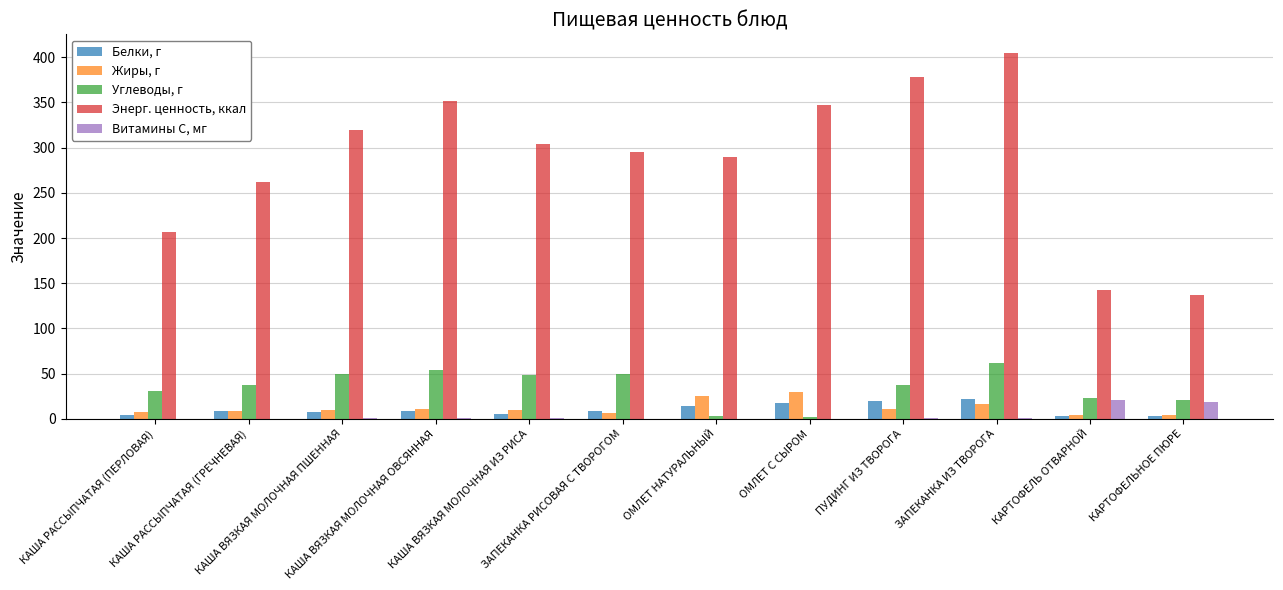

What is the maximum value for Белки, г?

21.9